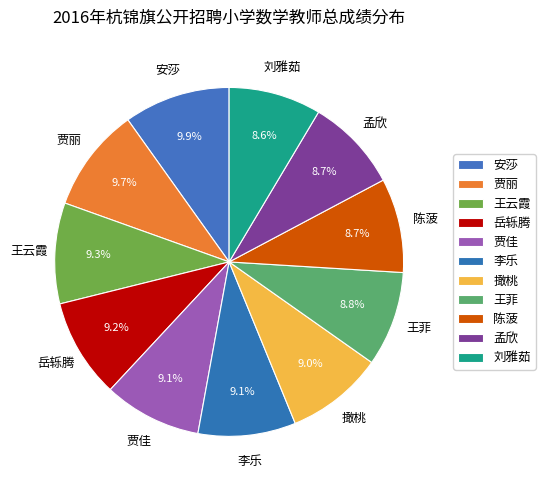

Is it true that 陈菠 is 16% of the pie?

False